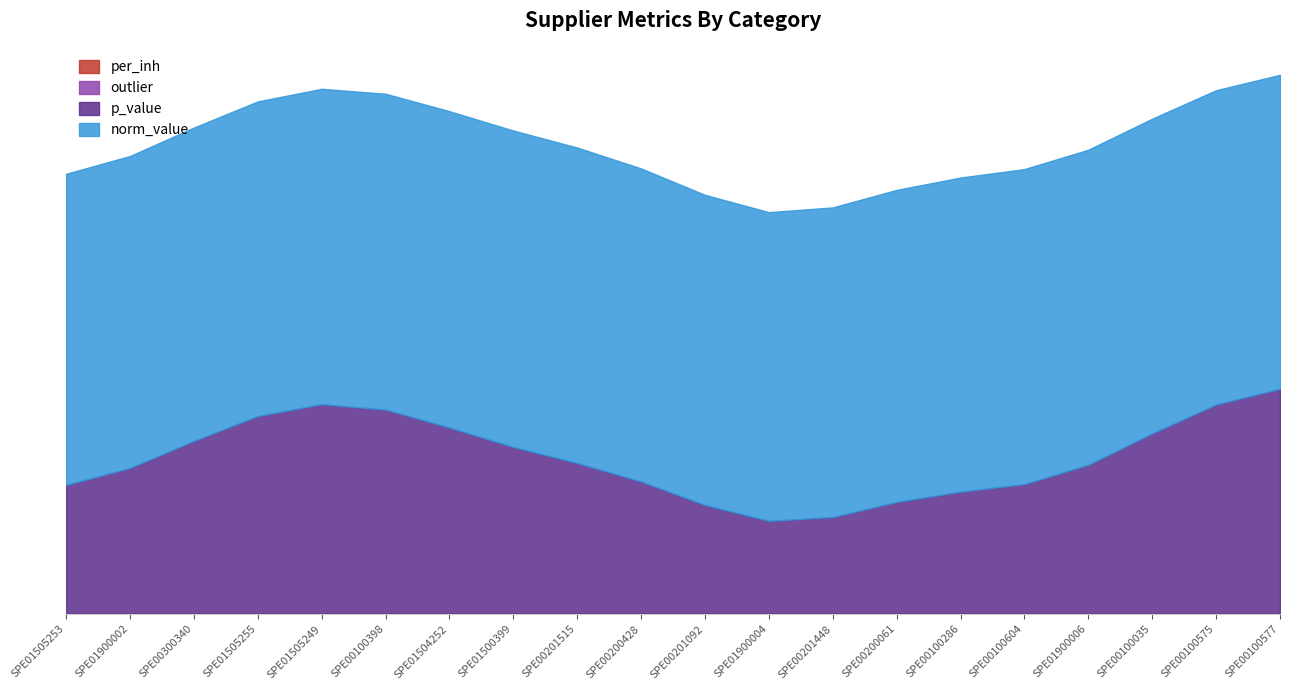

What is the value of the p_value point at the 9th from the left?

0.2